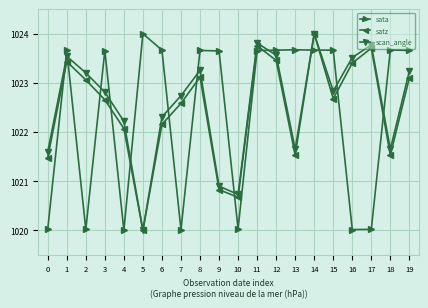

True or false: scan_angle has a value of 1021.6 at 0.

True